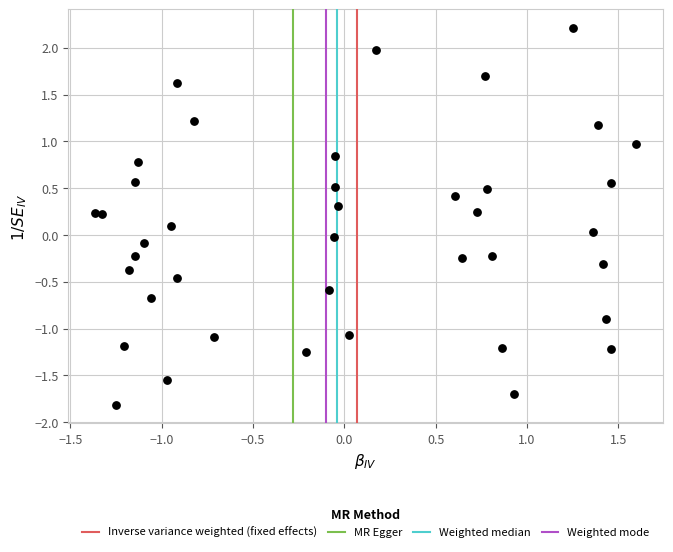

What is the range of Y values (max minus min)?

4.0